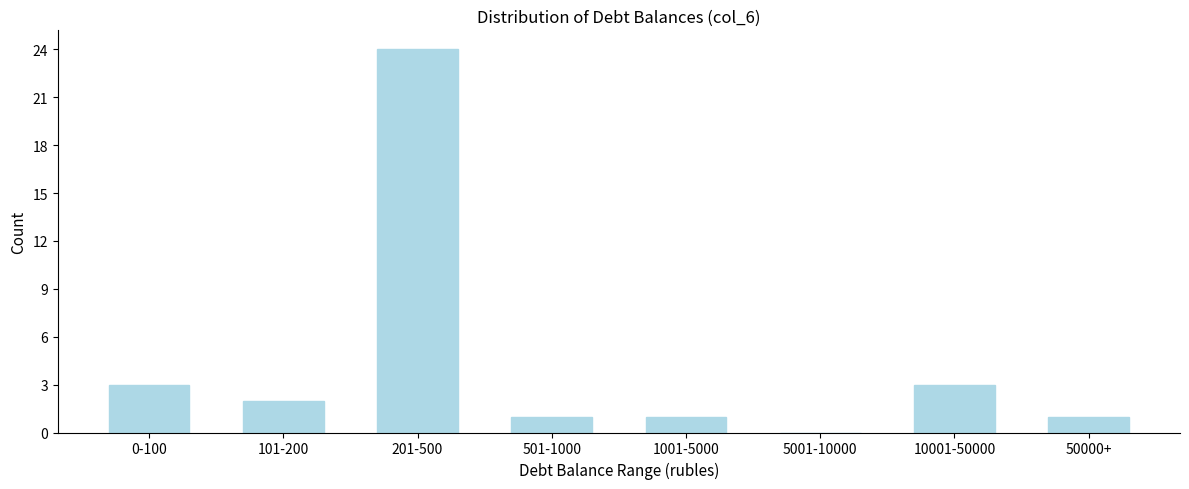

Reading right to left, list all the values displayed in this chart.

50000+=1	10001-50000=3	5001-10000=0	1001-5000=1	501-1000=1	201-500=24	101-200=2	0-100=3